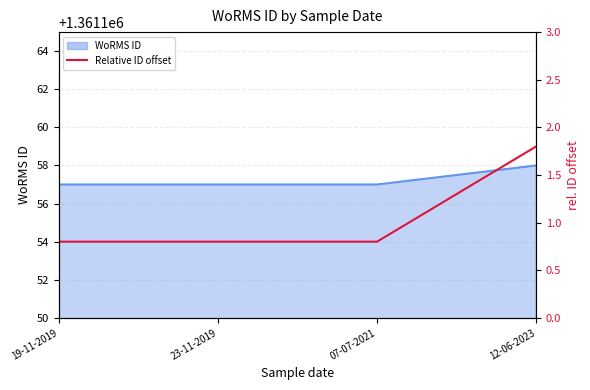

List the labels in order of value, smallest first.

19-11-2019, 23-11-2019, 07-07-2021, 12-06-2023